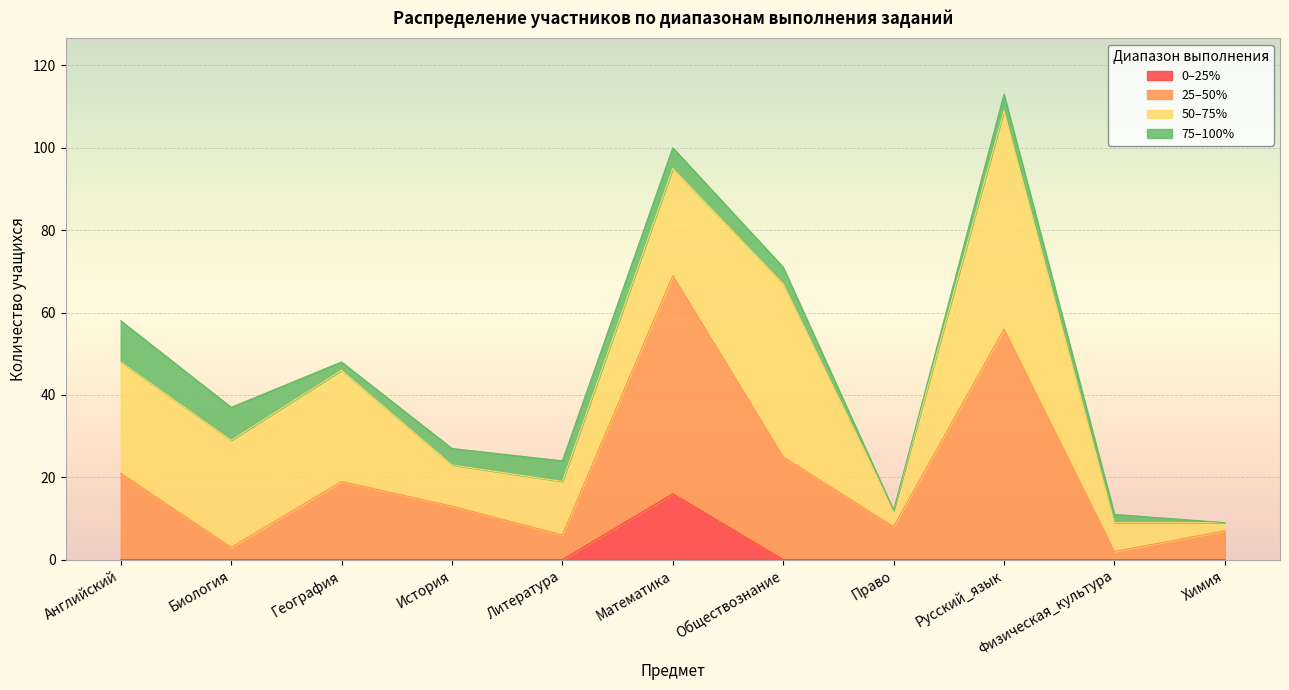

The 0–25% series shows 0 at Физическая_культура. True or false?

True